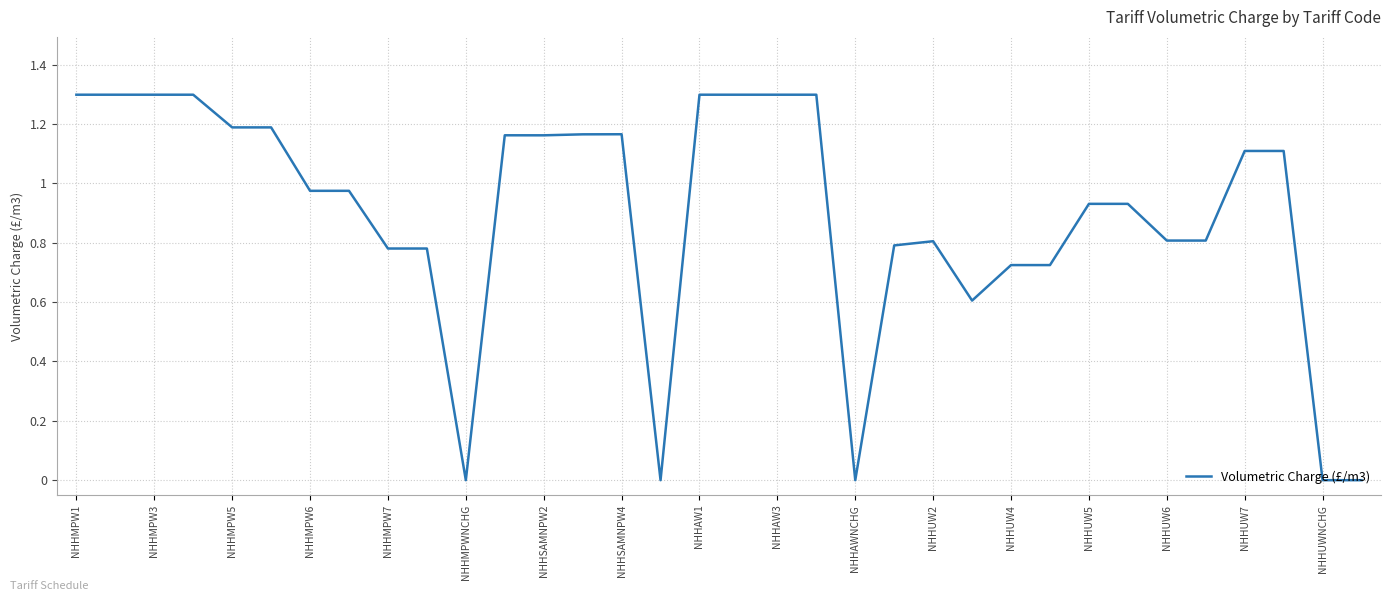

What is the maximum value shown in the chart?

1.3